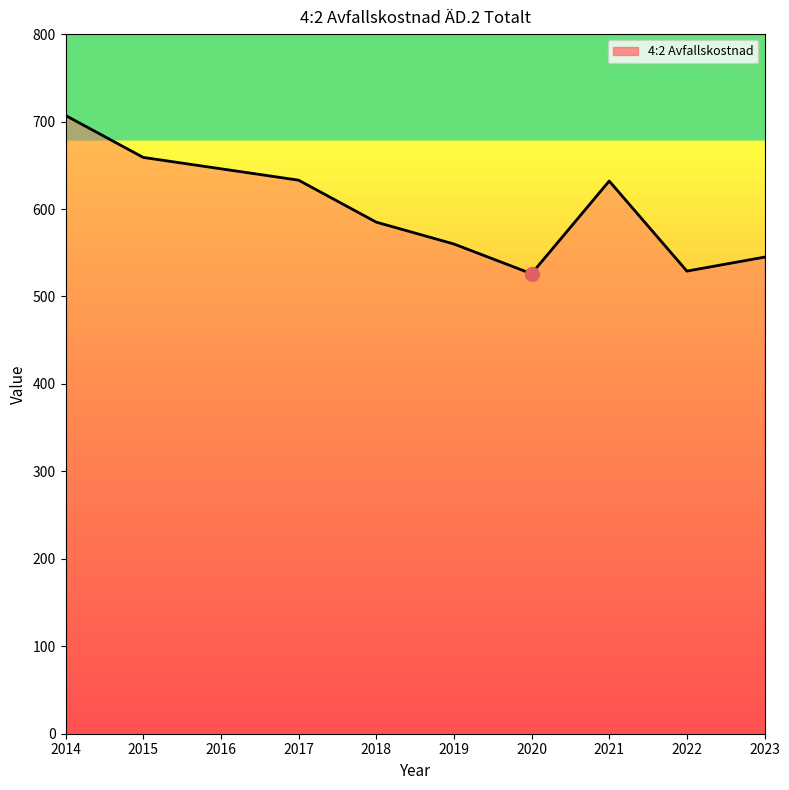

What is the difference between the values at 2021 and 2014?

75